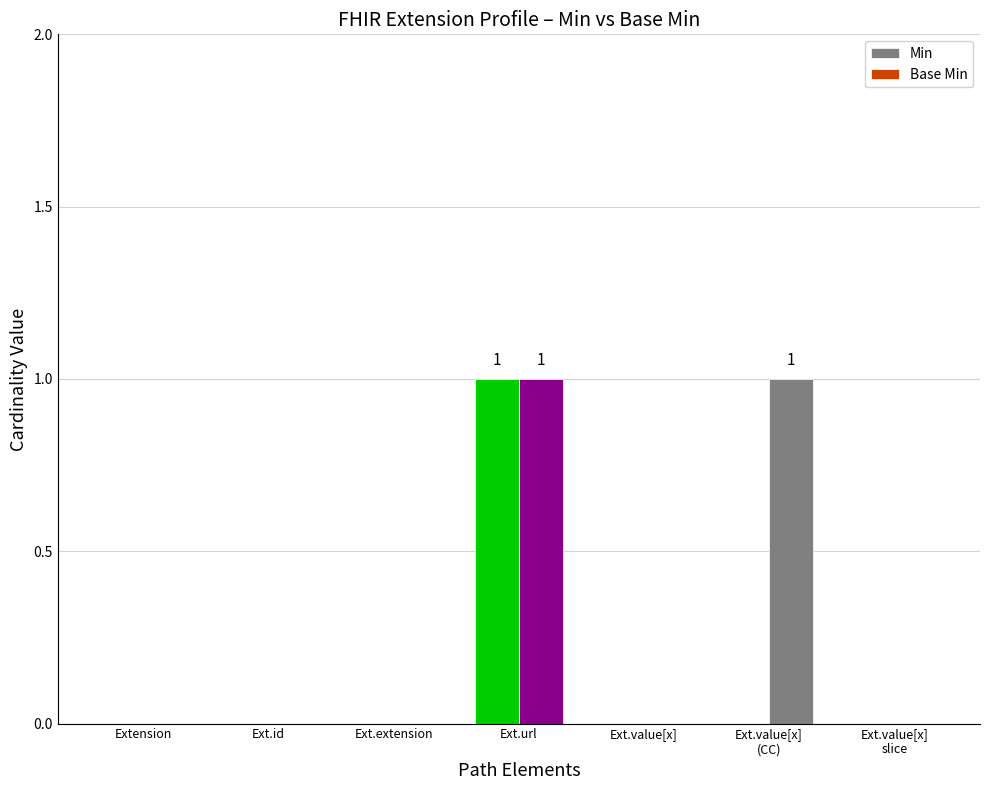

How many distinct data groups are displayed?

2